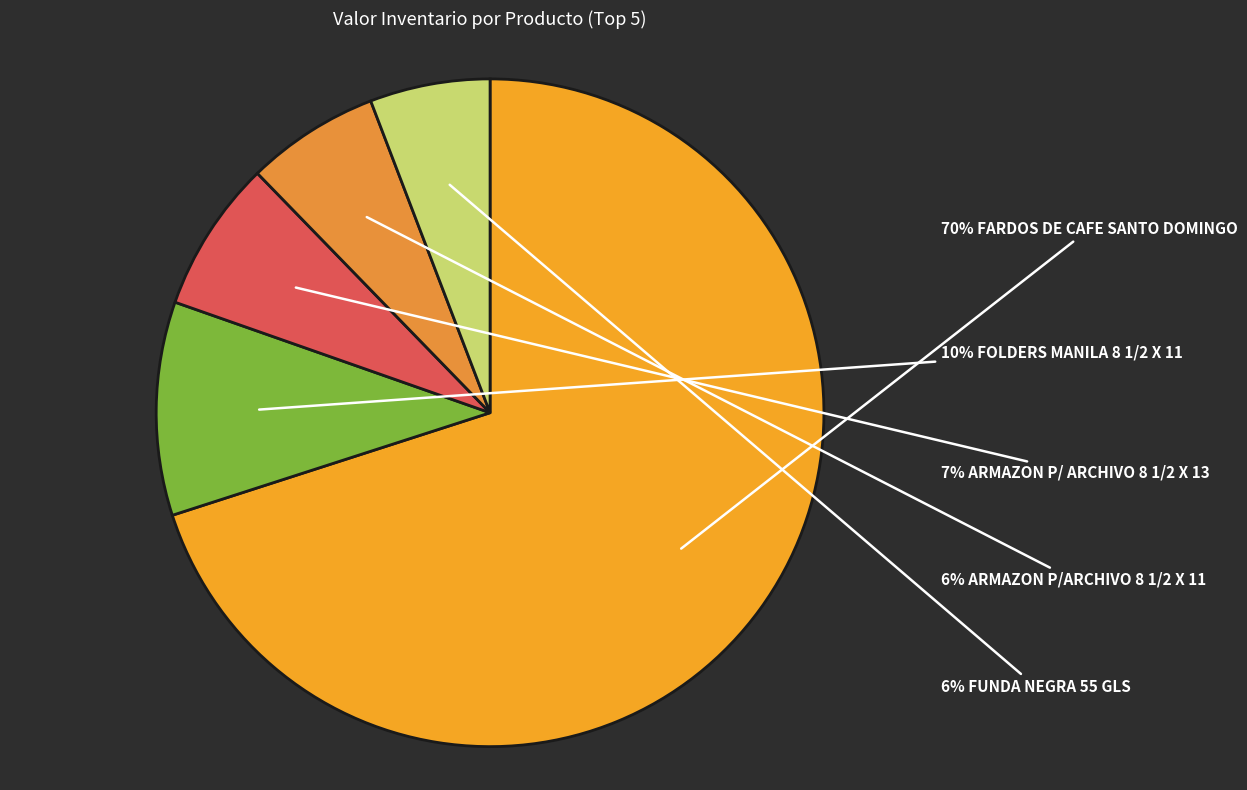

To the nearest percent, what is the average slice percentage?

20%